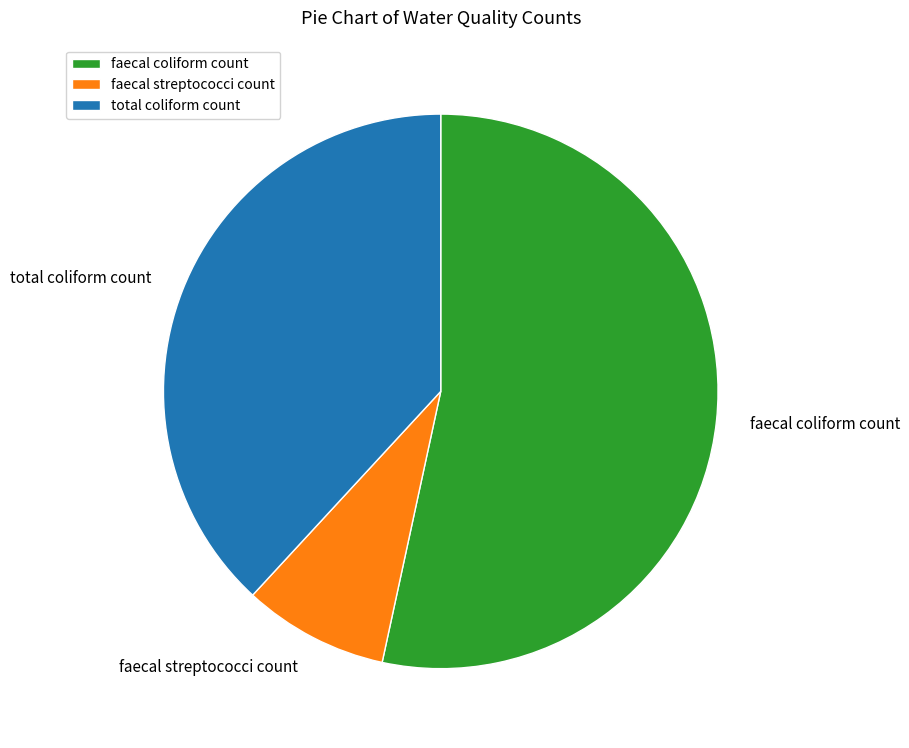

What is the ratio of the value at faecal coliform count to the value at faecal streptococci count?

6.3